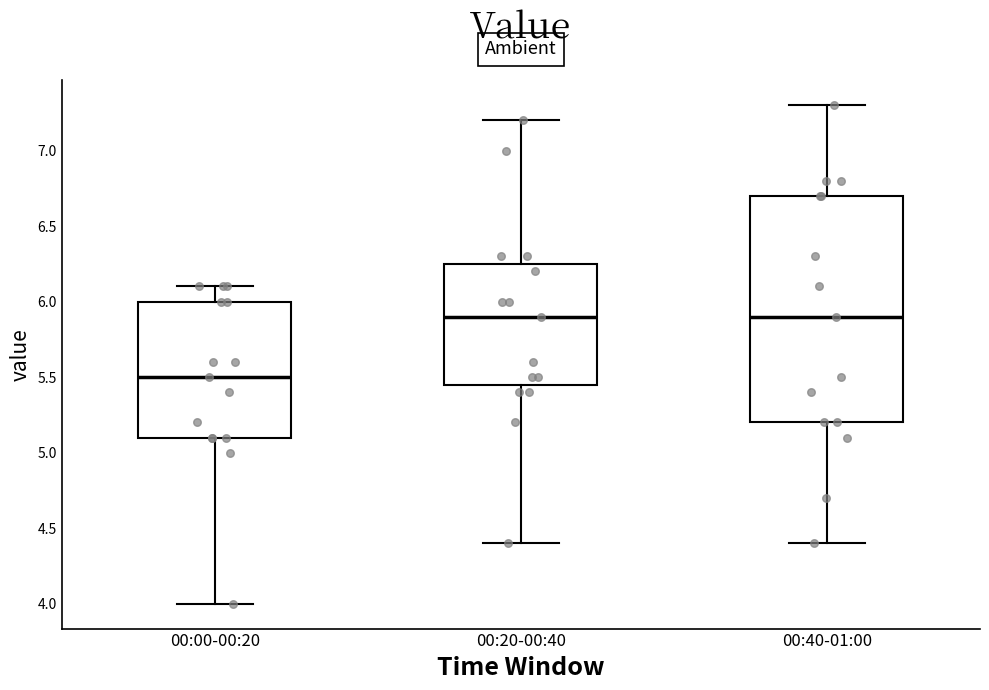

Reading left to right, transcribe this box plot: for each box, give where its median line is, the range the box spans, and where its two whiskers end, as read against the y-axis. The values are not printed on the chart, so give them approximately, as read against the axis.

00:00-00:20: median 5.50, box 5.10 to 6.00, whiskers 4.00 to 6.10
00:20-00:40: median 5.90, box 5.45 to 6.25, whiskers 4.40 to 7.20
00:40-01:00: median 5.90, box 5.20 to 6.70, whiskers 4.40 to 7.30